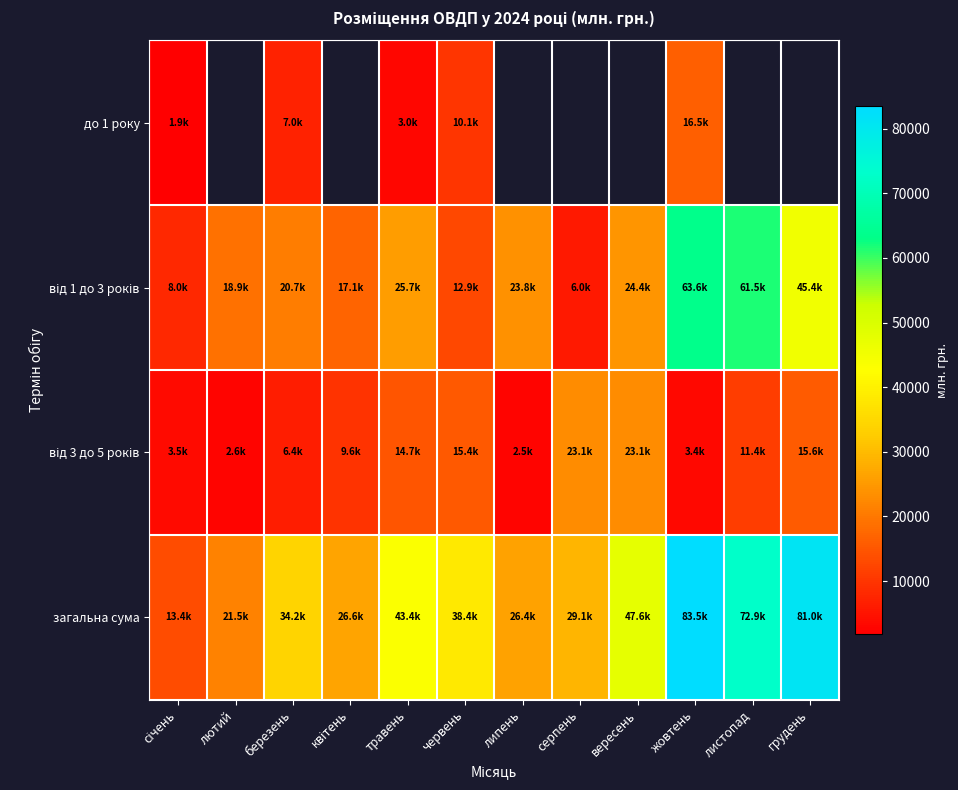

Rank the series by their maximum value, from highest to lowest.

загальна сума, від 1 до 3 років, від 3 до 5 років, до 1 року